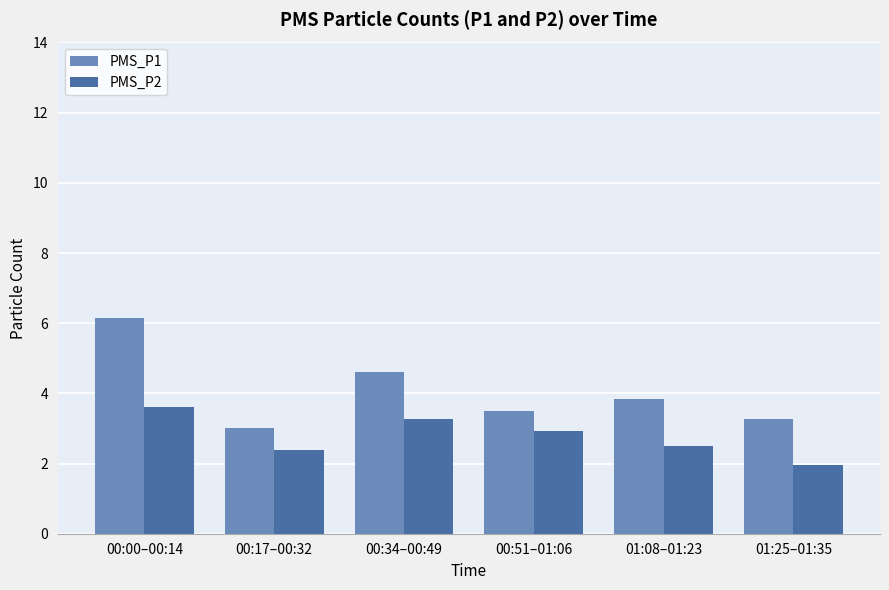

What is the minimum value for PMS_P2?

2.0